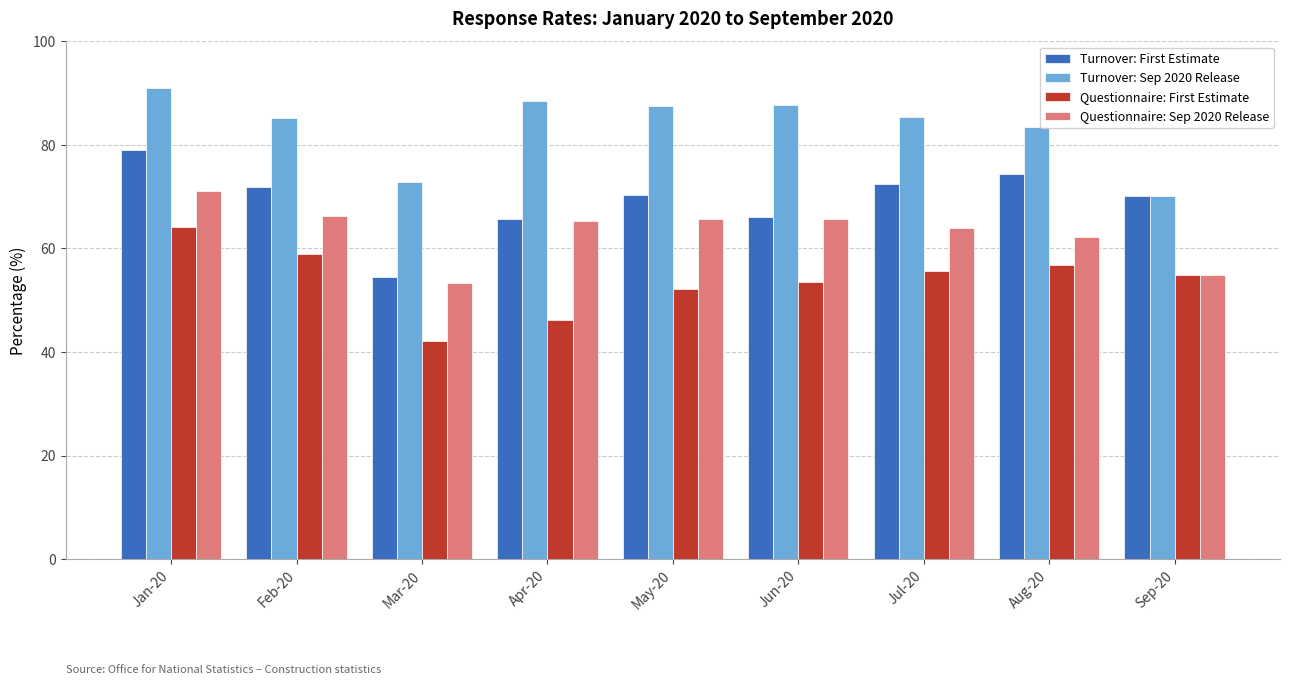

What is the lowest value of the Turnover: First Estimate series?

54.4